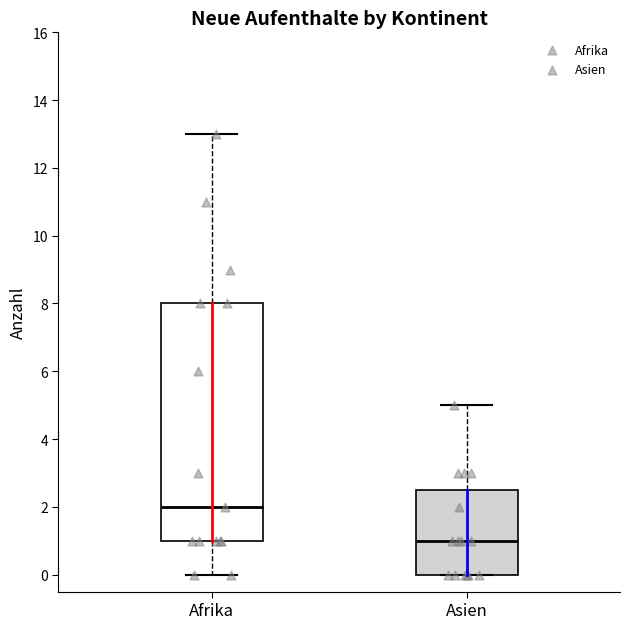

Where is the lower edge of the box for Asien on the y-axis? The values are not printed on the chart, so give them approximately, as read against the axis.

0.0